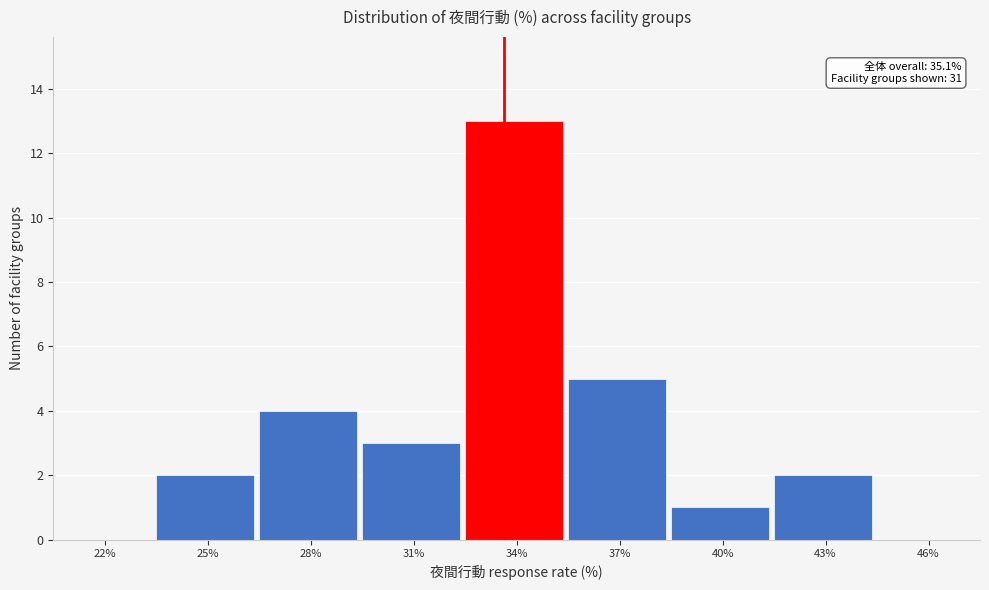

Reading right to left, what are all the values shown in this chart?

46%=0	43%=2	40%=1	37%=5	34%=13	31%=3	28%=4	25%=2	22%=0